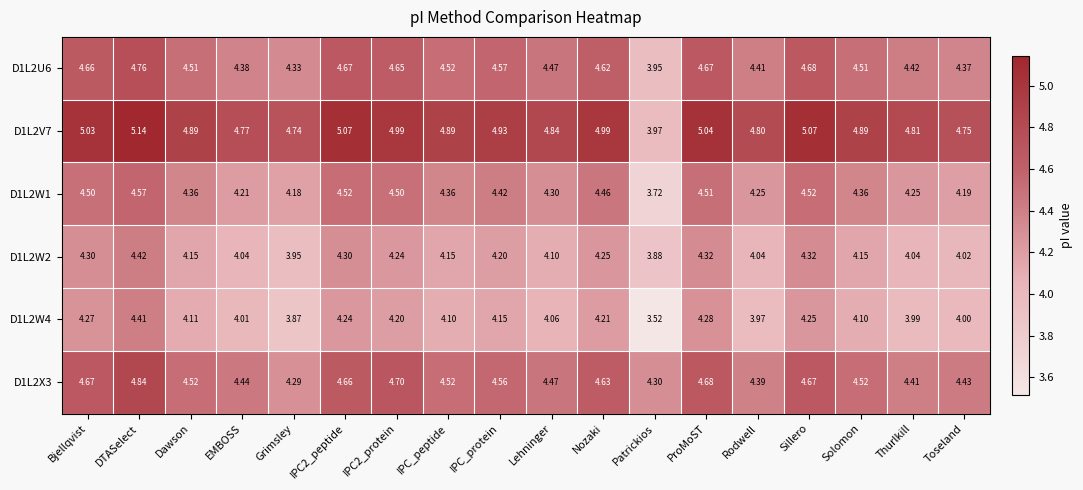

Which category has the lowest value across all series?

Patrickios